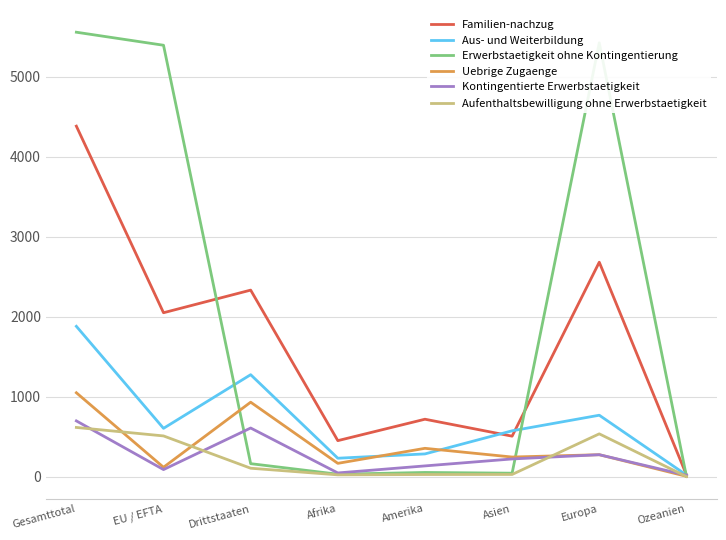

At which category is the sum across all series the highest?

Gesamttotal